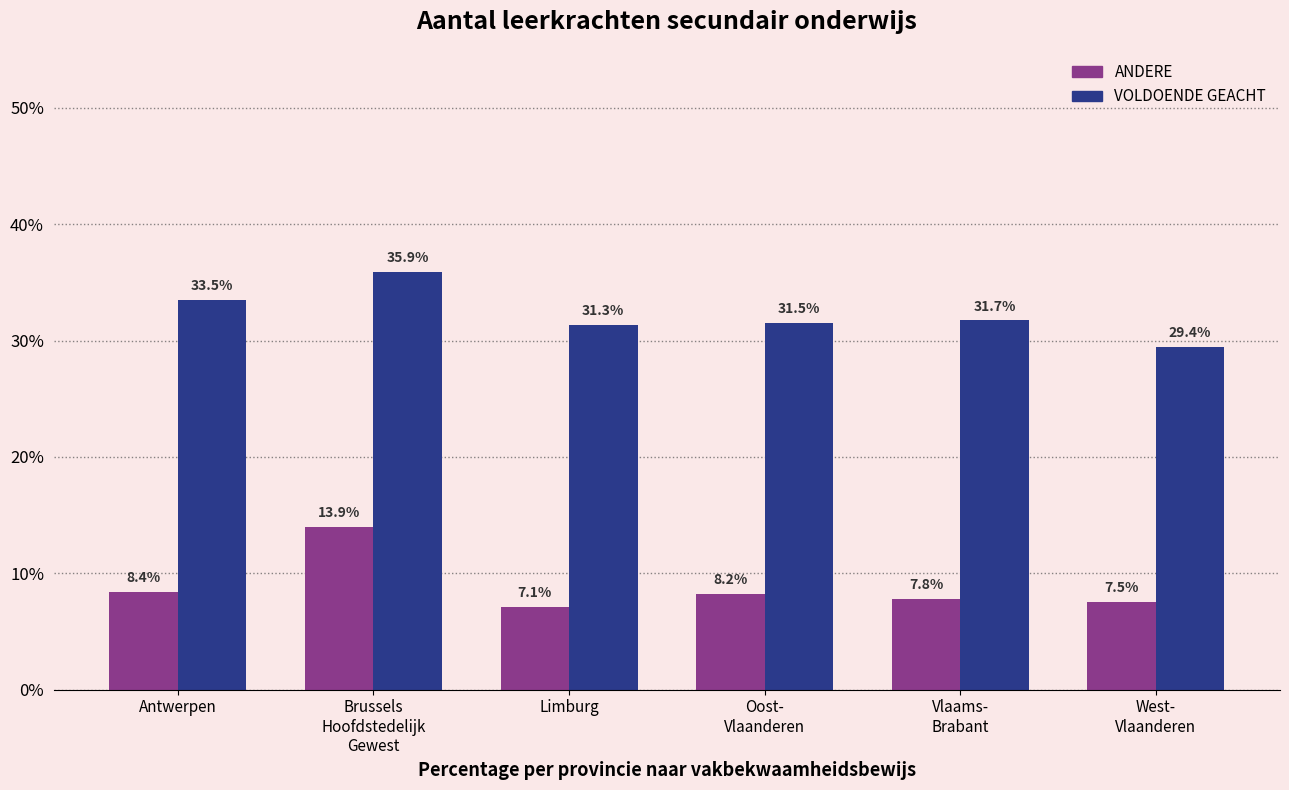

What are all the series names shown in the legend?

ANDERE, VOLDOENDE GEACHT